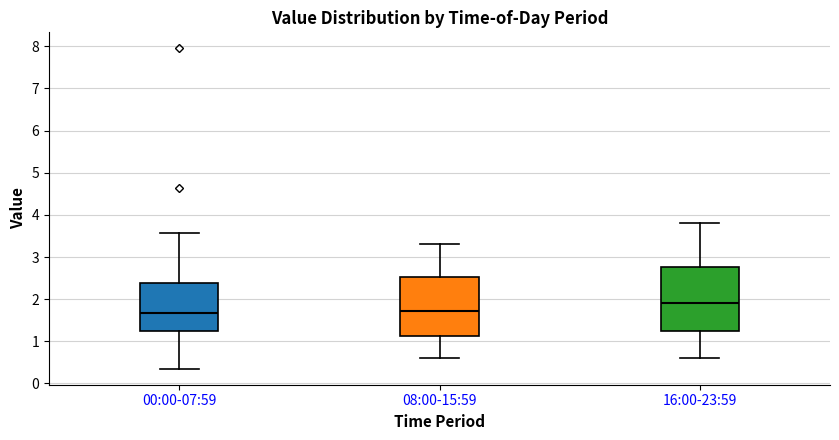

Reading left to right, read every box against the y-axis: the position of its median line, the range the box covers, and the ends of its whiskers. The values are not printed on the chart, so give them approximately, as read against the axis.

00:00-07:59: median 1.7, box 1.3 to 2.4, whiskers 0.4 to 3.6
08:00-15:59: median 1.7, box 1.1 to 2.5, whiskers 0.6 to 3.3
16:00-23:59: median 1.9, box 1.2 to 2.8, whiskers 0.6 to 3.8